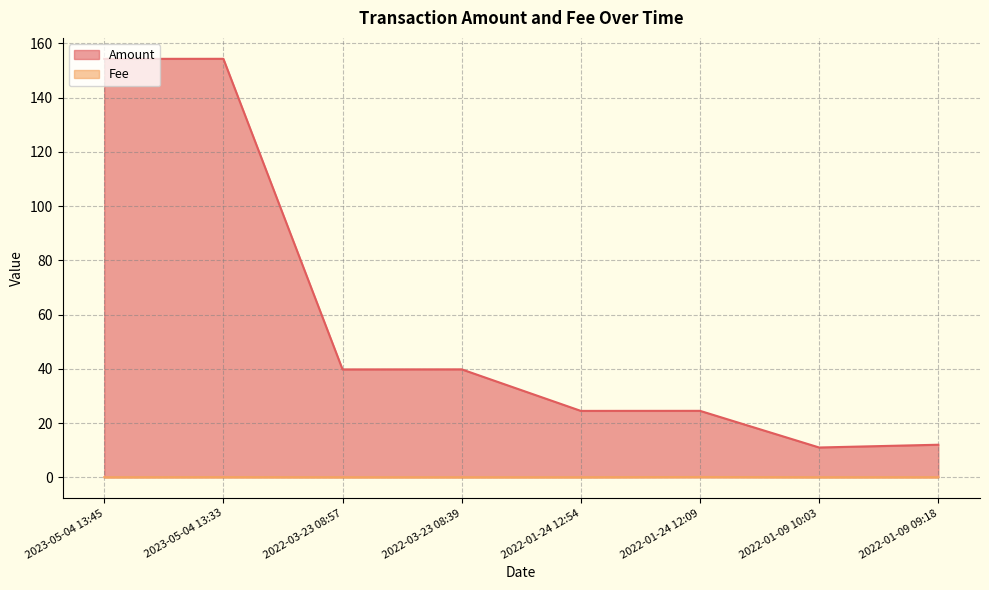

True or false: Fee and Amount cross at least once.

False